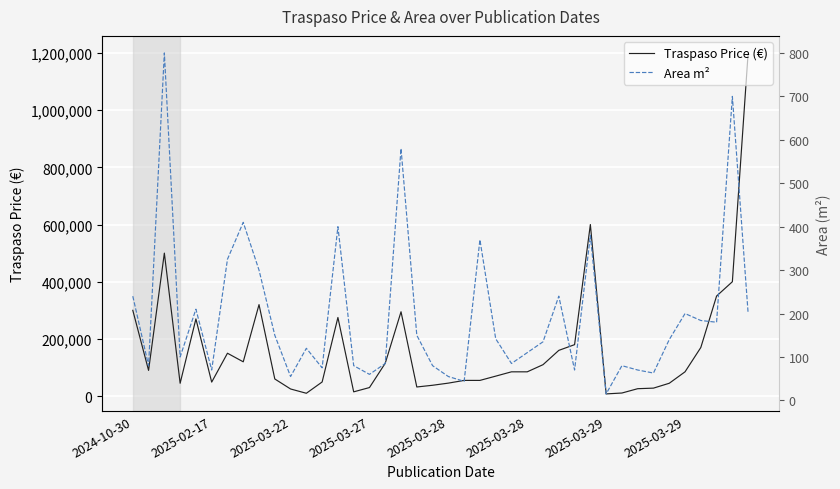

The Area m² series shows 55 at 2025-03-28. True or false?

True